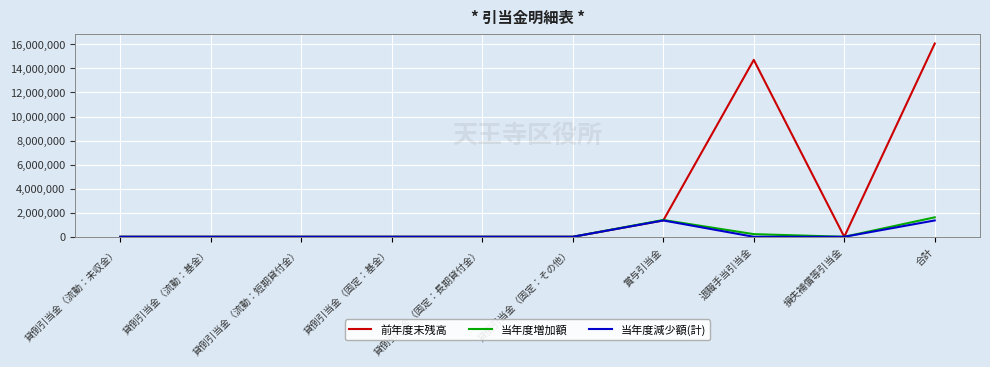

Reading left to right, list all the values displayed in this chart.

前年度末残高: 貸倒引当金（流動：未収金）=0	貸倒引当金（流動：基金）=0	貸倒引当金（流動：短期貸付金）=0	貸倒引当金（固定：基金）=0	貸倒引当金（固定：長期貸付金）=0	貸倒引当金（固定：その他）=0	賞与引当金=1359092	退職手当引当金=14708234	損失補償等引当金=0	合計=16067326
当年度増加額: 貸倒引当金（流動：未収金）=0	貸倒引当金（流動：基金）=0	貸倒引当金（流動：短期貸付金）=0	貸倒引当金（固定：基金）=0	貸倒引当金（固定：長期貸付金）=0	貸倒引当金（固定：その他）=0	賞与引当金=1398116	退職手当引当金=220290	損失補償等引当金=0	合計=1618406
当年度減少額(計): 貸倒引当金（流動：未収金）=0	貸倒引当金（流動：基金）=0	貸倒引当金（流動：短期貸付金）=0	貸倒引当金（固定：基金）=0	貸倒引当金（固定：長期貸付金）=0	貸倒引当金（固定：その他）=0	賞与引当金=1359092	退職手当引当金=0	損失補償等引当金=0	合計=1359092